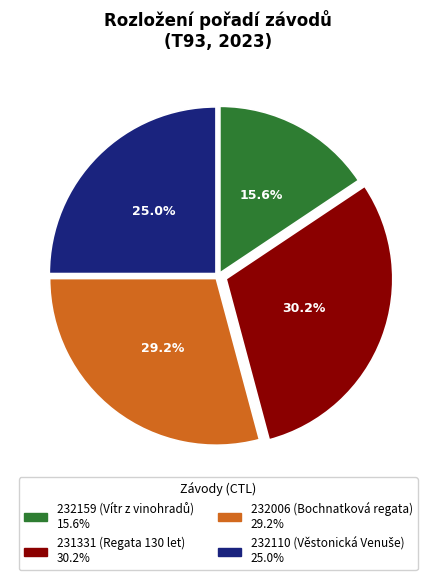

How many slices are in this pie chart?

4